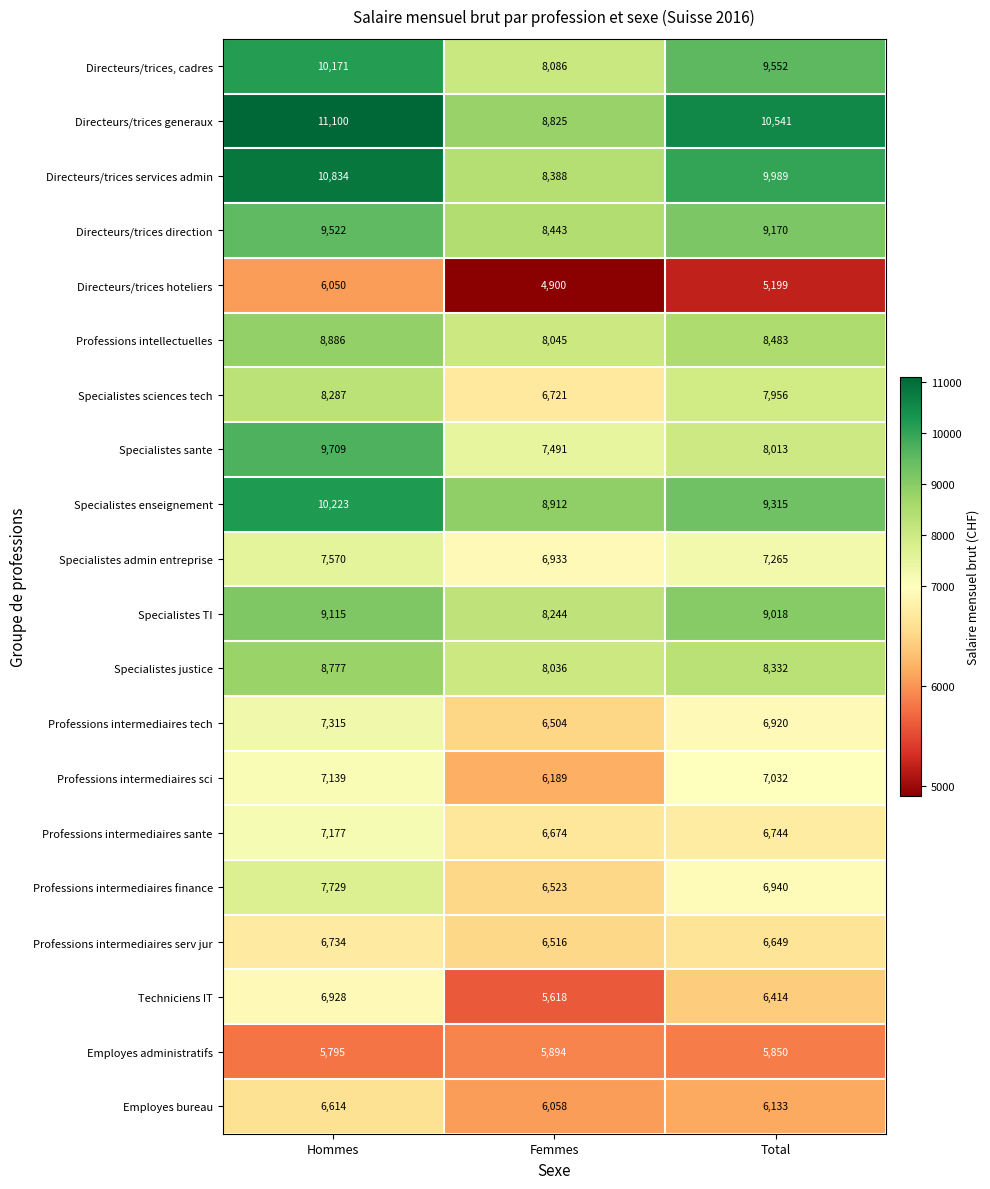

Which series changed the most between Hommes and Femmes?

Directeurs/trices services admin